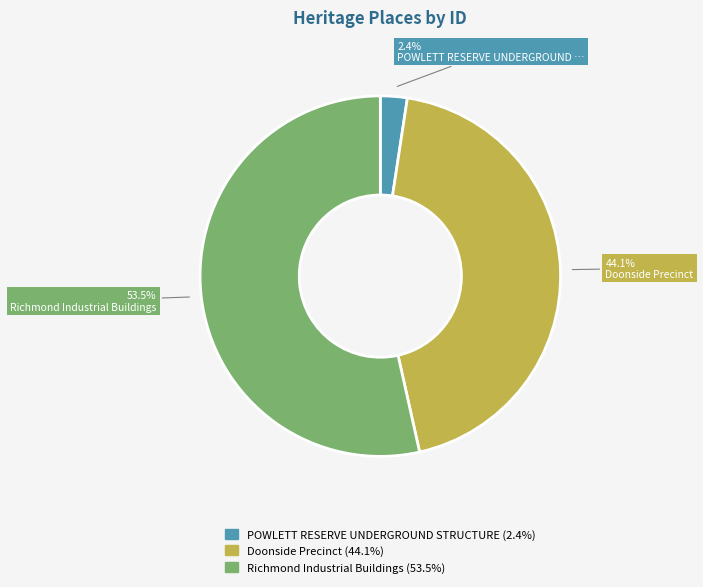

How many segments does this pie chart have?

3